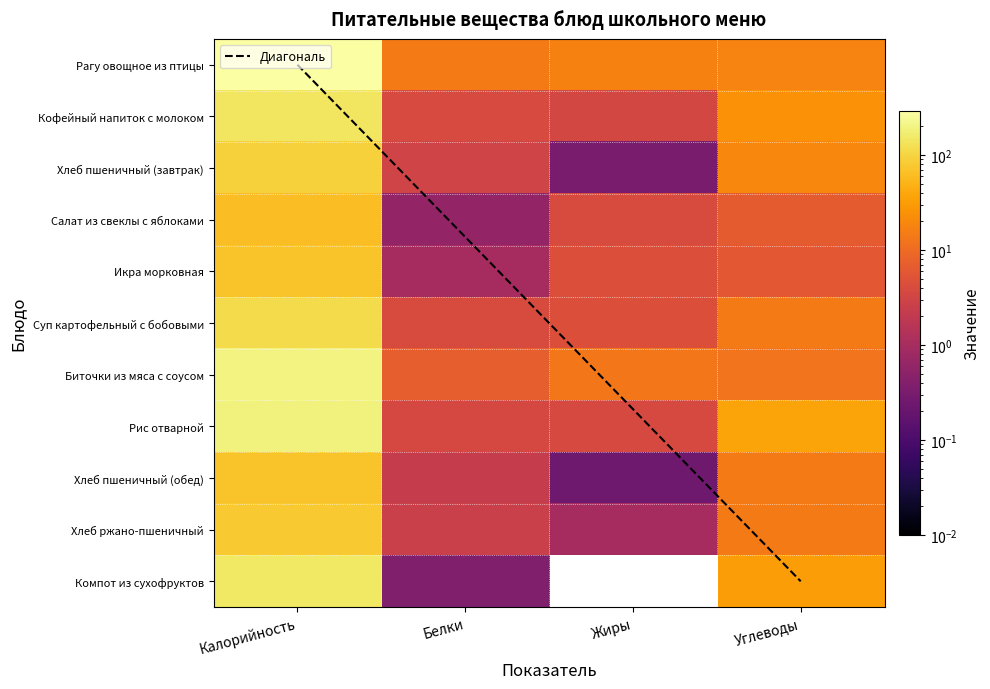

At how many categories does at least one series exceed 212?

1